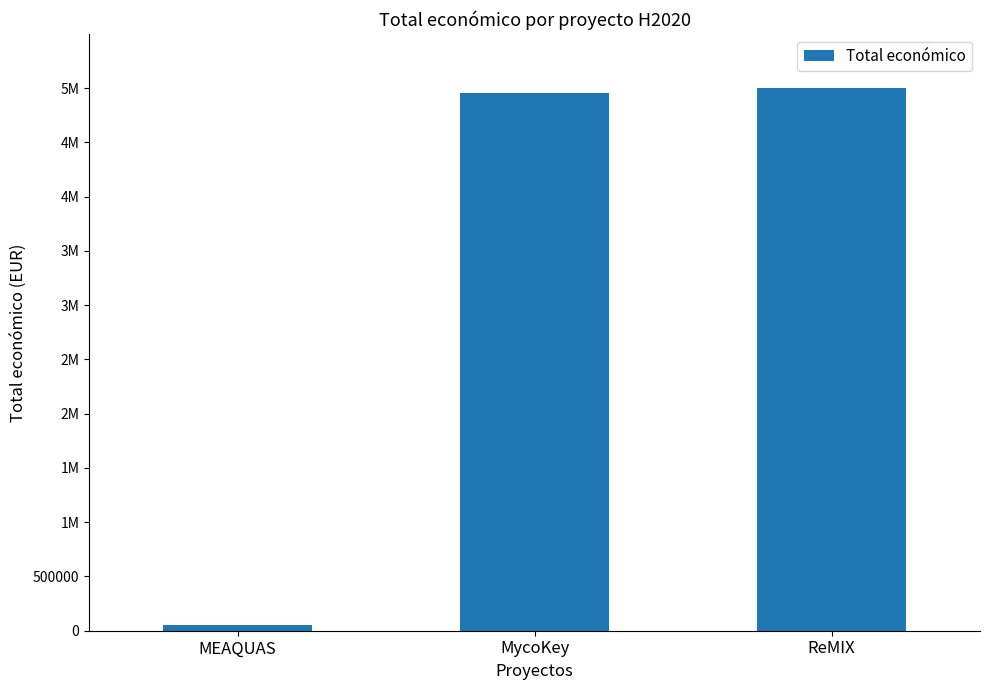

Reading right to left, list all the values displayed in this chart.

ReMIX=5000000	MycoKey=4953160	MEAQUAS=50000